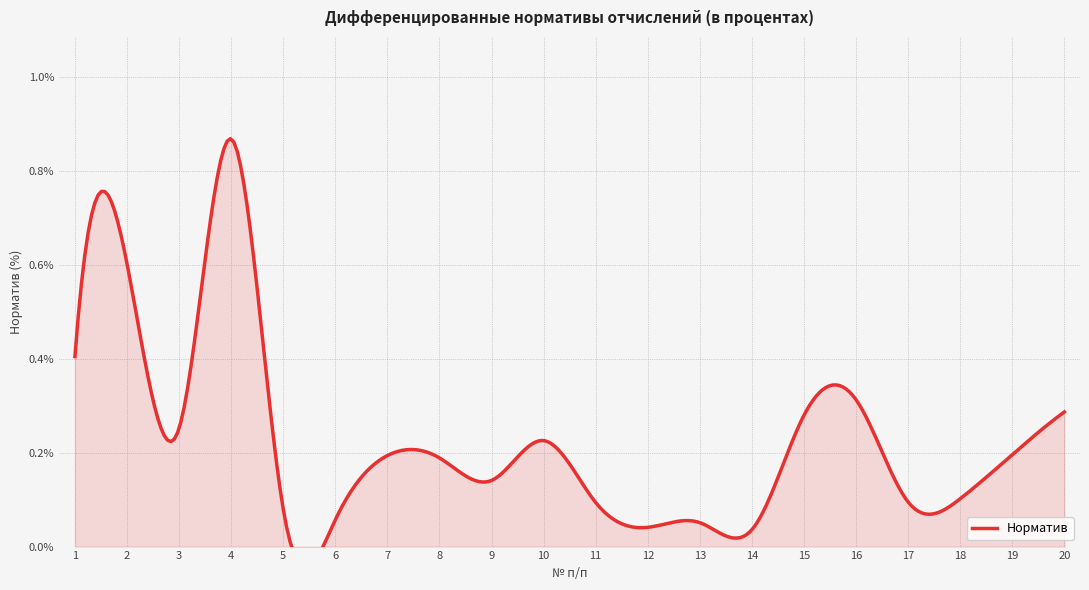

True or false: the data has more than 1 interior local peaks.

True